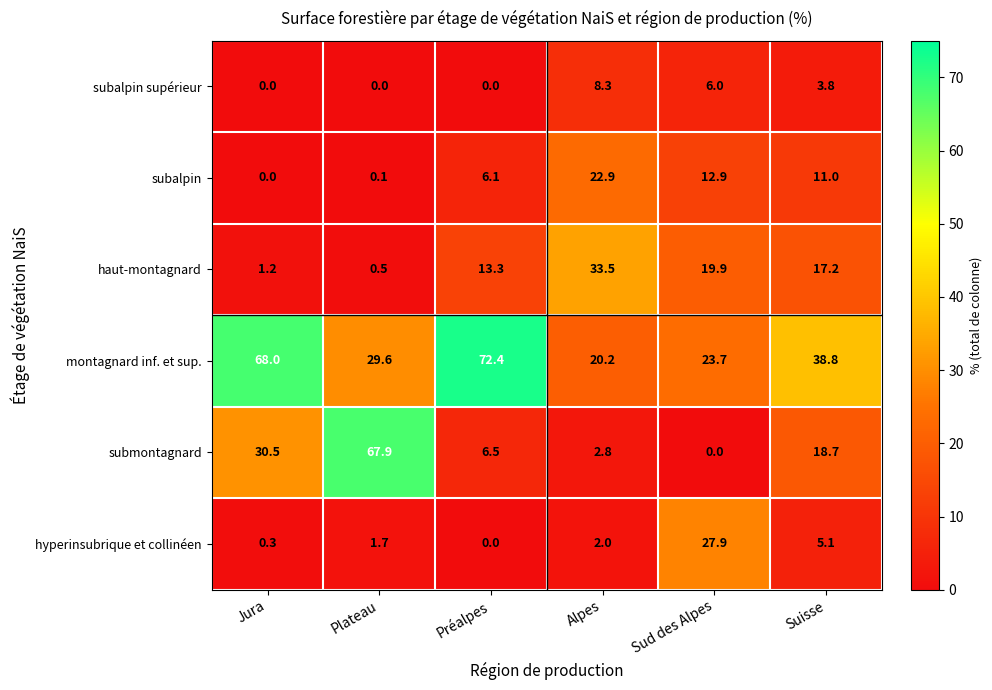

True or false: subalpin has a value of 11.0 at Suisse.

True